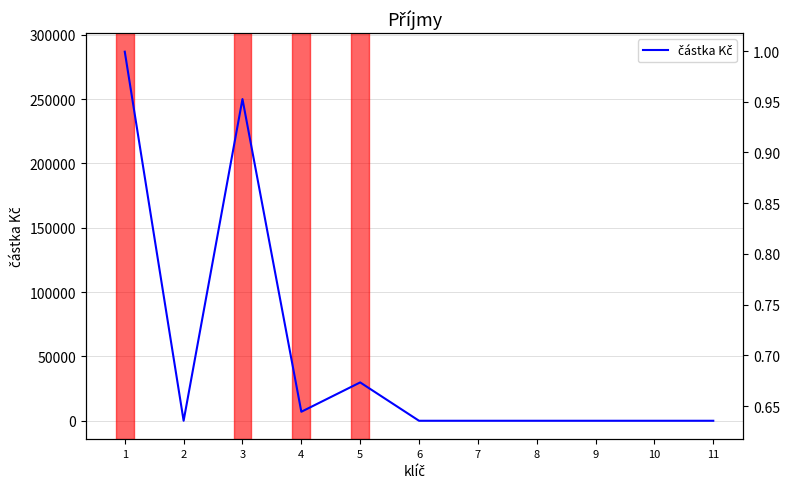

What is the average value?

52145